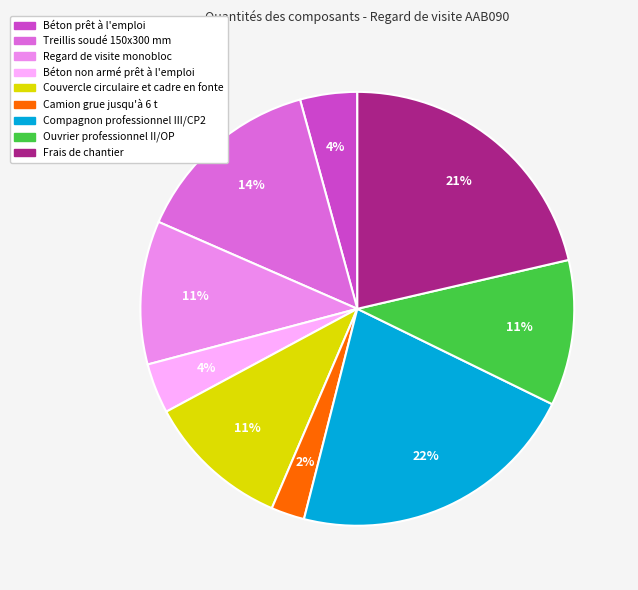

What is the smallest slice in the pie chart?

Camion grue jusqu'à 6 t